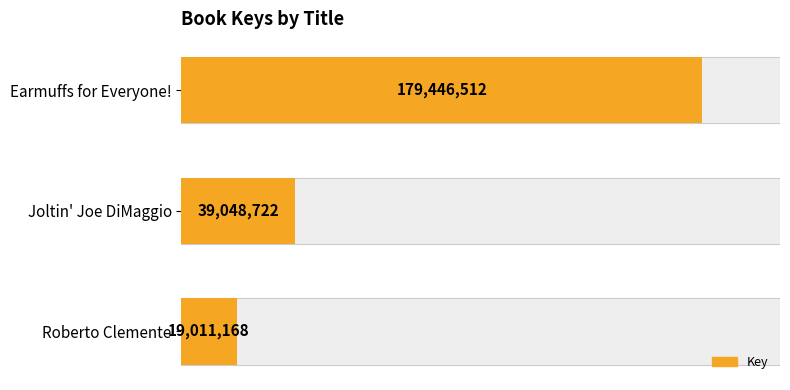

What is the sum of the values at 0.50 and 0.25?

58059890